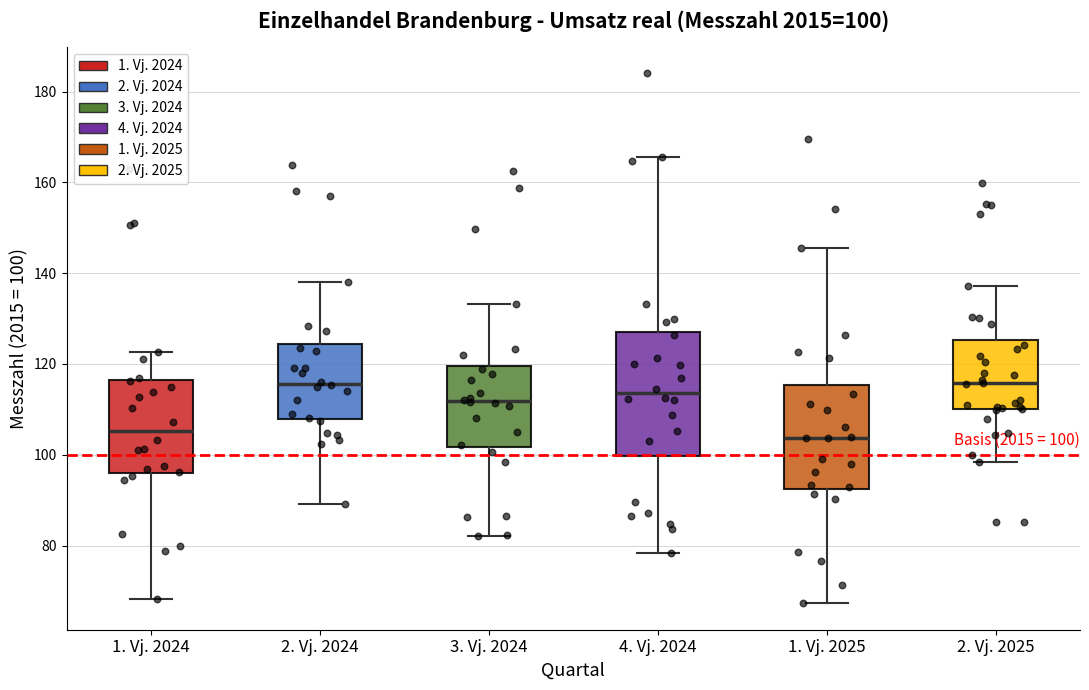

Comparing the boxes themselves (not the whiskers), which one is the tallest?

4. Vj. 2024